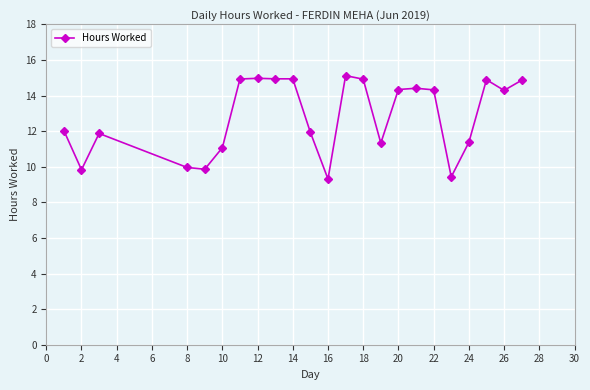

What is the value of the 4th point from the left?

10.0